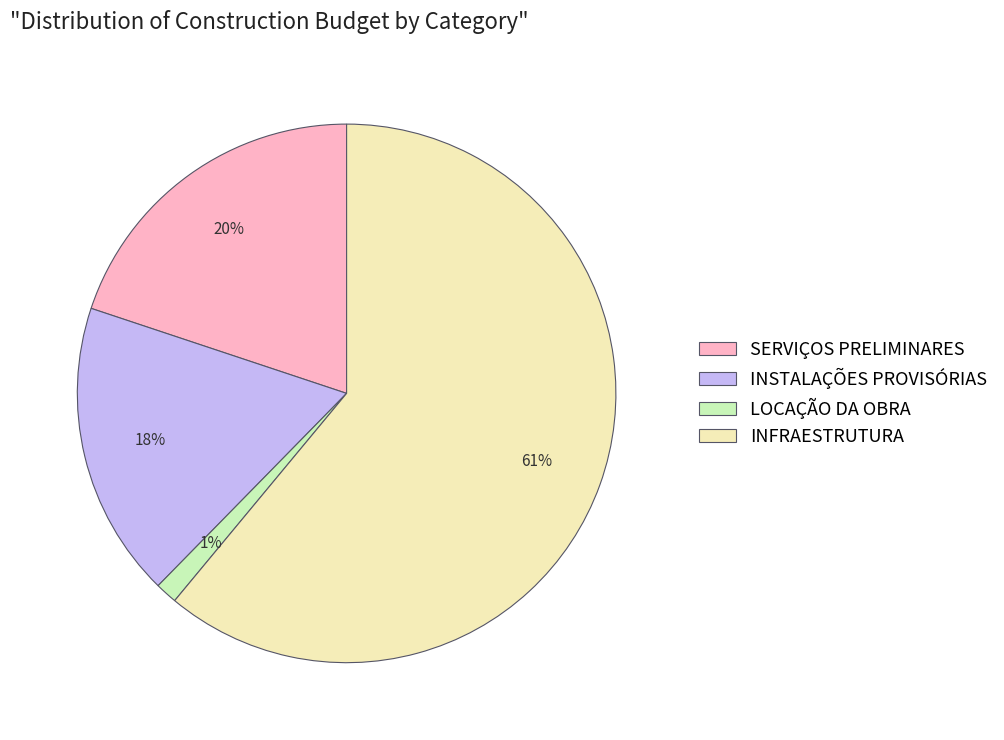

What is the largest slice in the pie chart?

INFRAESTRUTURA